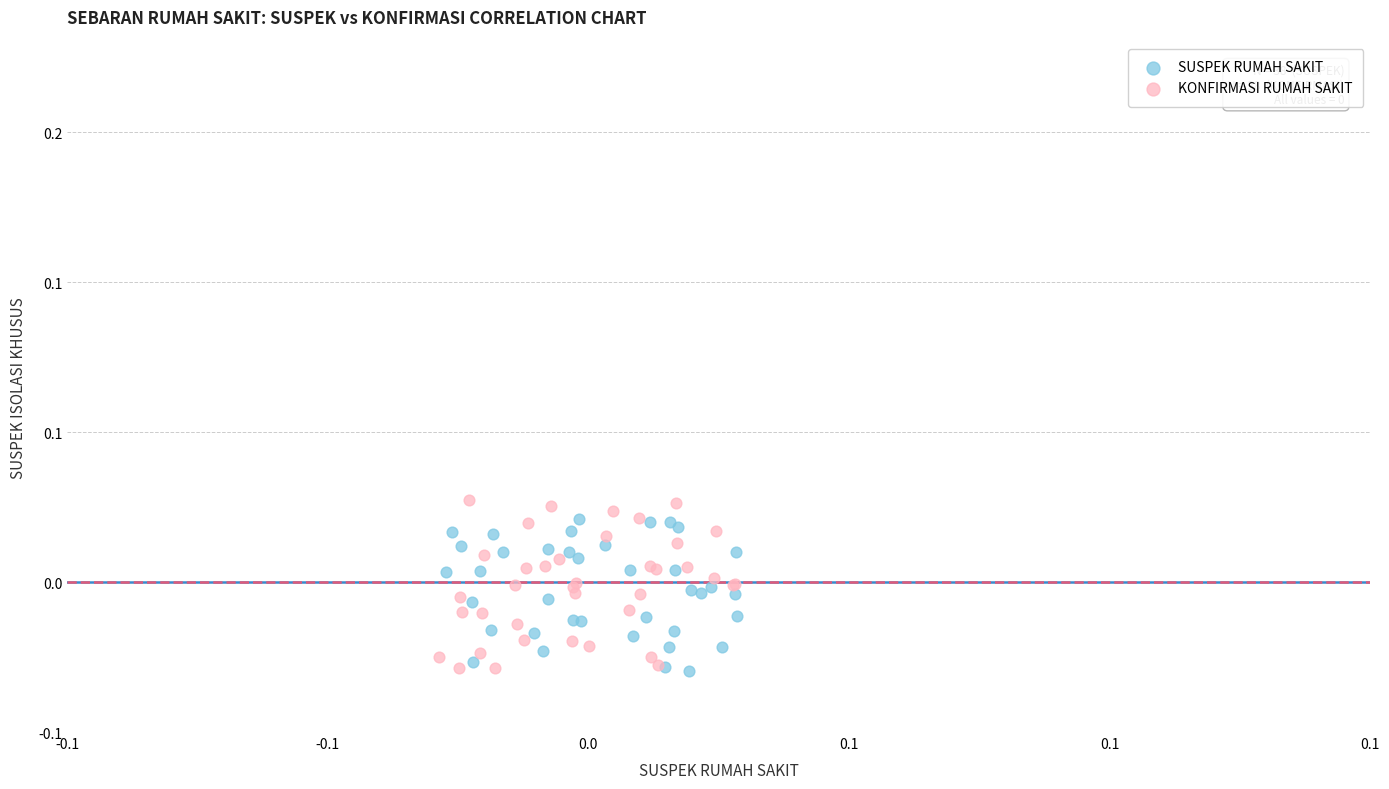

What are all the series names shown in the legend?

SUSPEK RUMAH SAKIT, KONFIRMASI RUMAH SAKIT